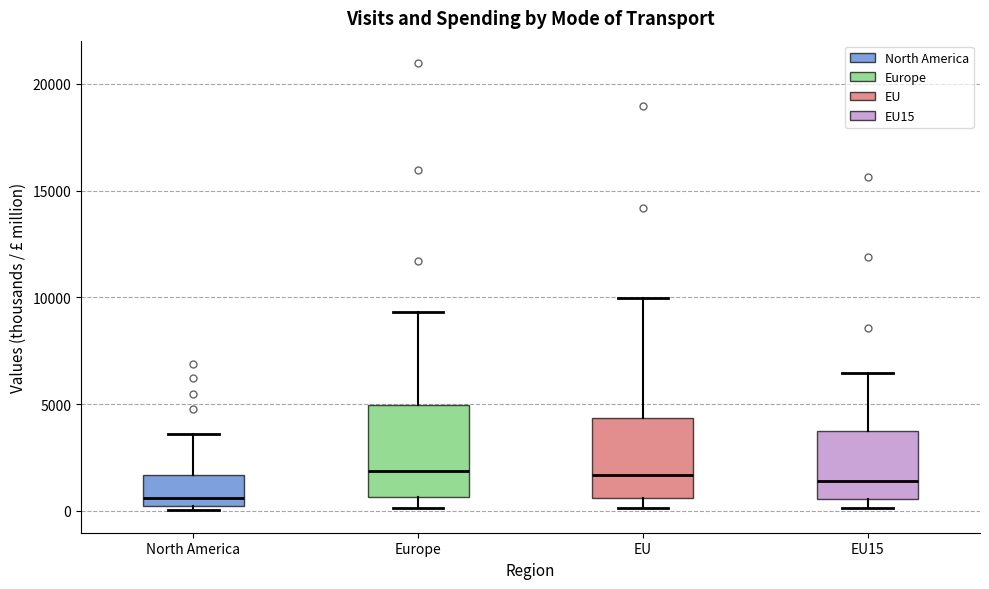

Where does the median line of the box for Europe sit on the y-axis? The values are not printed on the chart, so give them approximately, as read against the axis.

2000